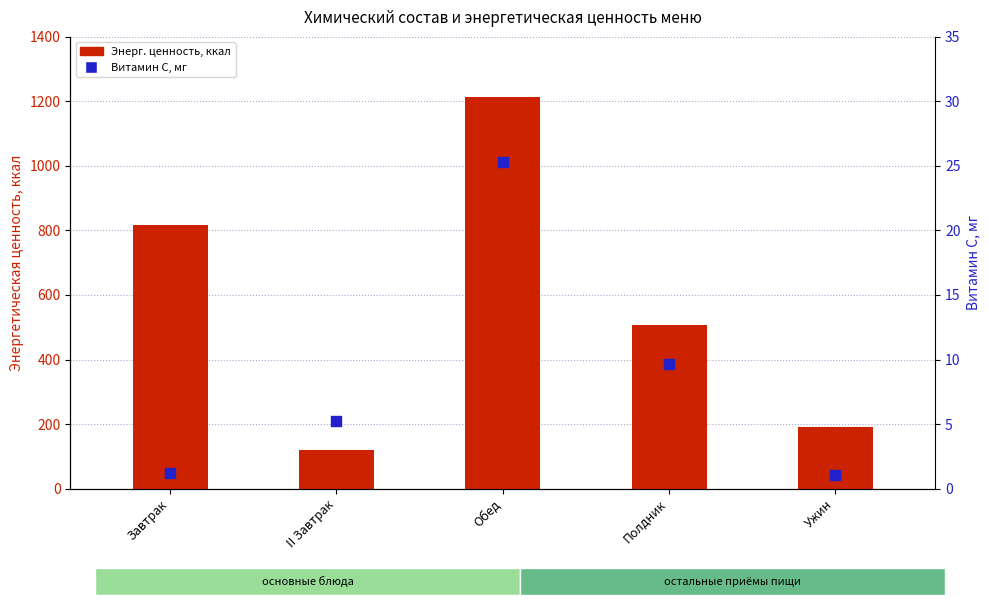

Which series contains the lowest Y value?

Витамин С, мг